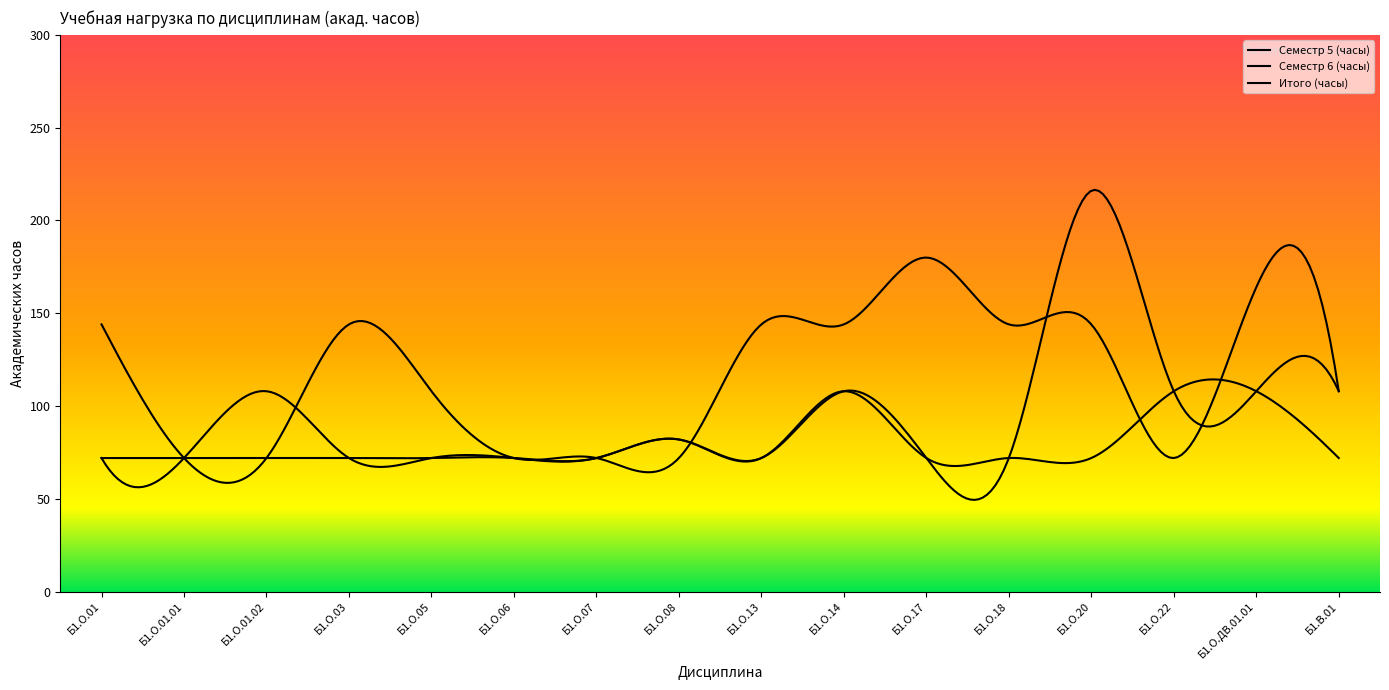

True or false: Семестр 5 (часы) and Итого (часы) intersect in this chart.

True